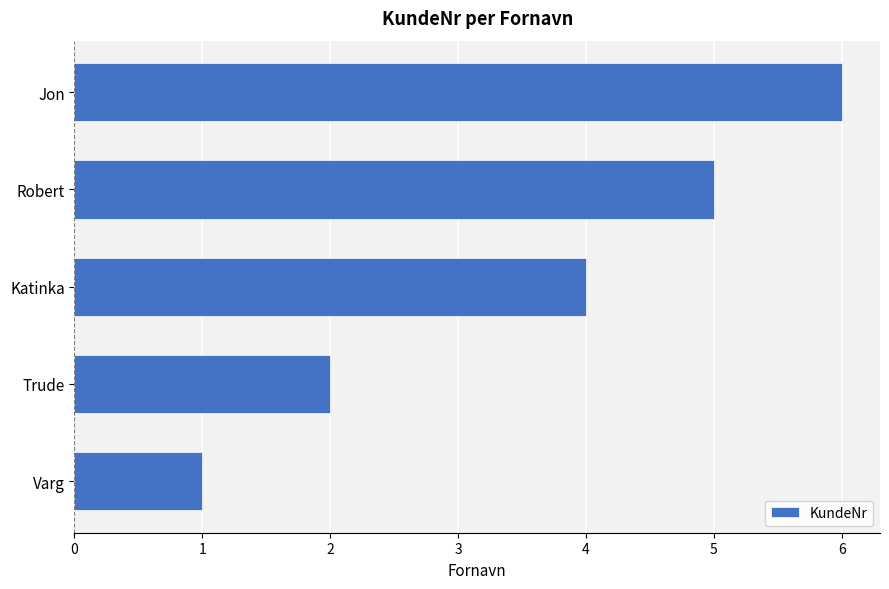

Read the value at Robert.

5